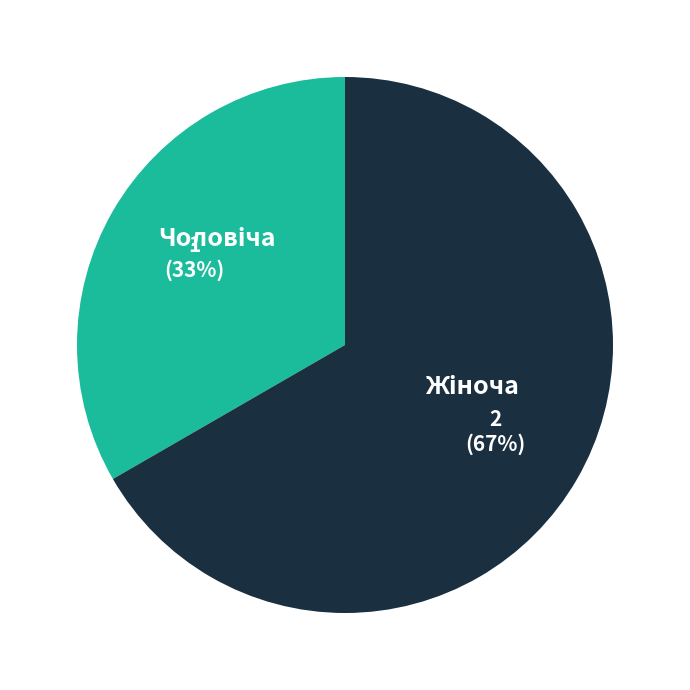

Is there any slice that represents more than half of the pie?

Yes